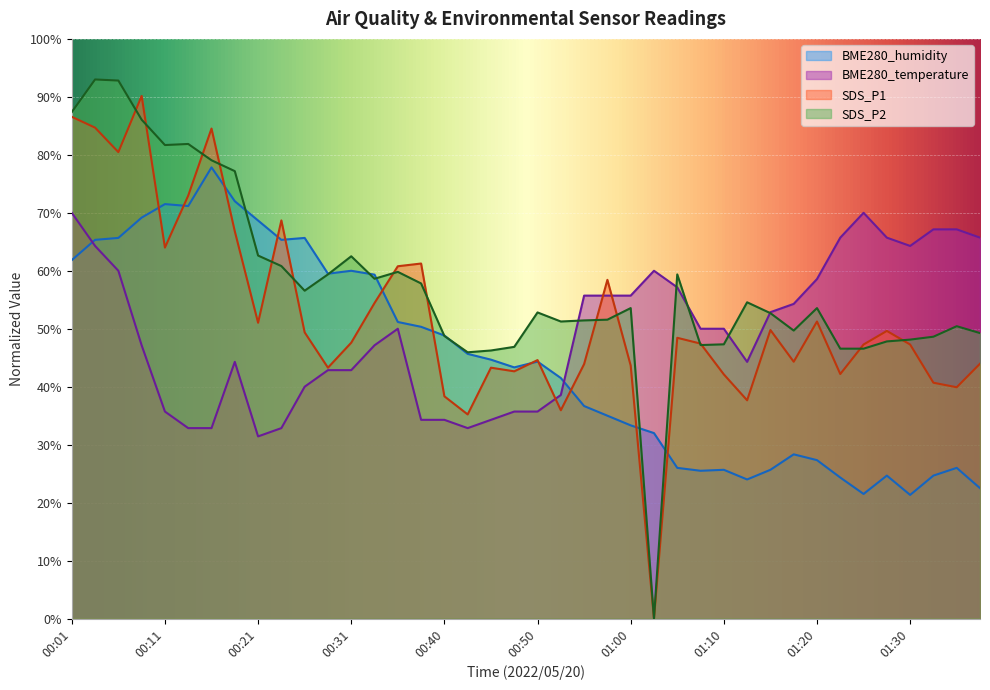

The value of SDS_P1 at 00:13 is 125.8. True or false?

False